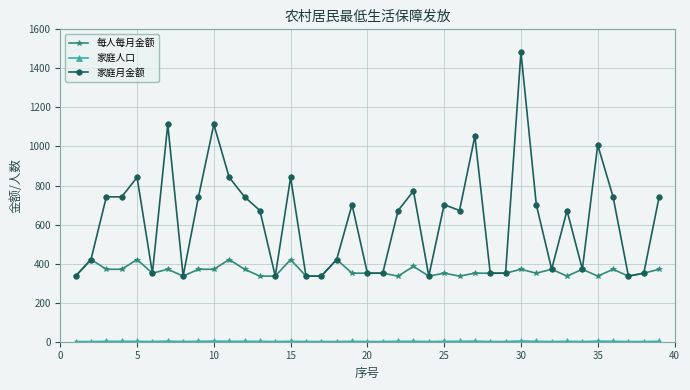

At how many categories does at least one series exceed 180?

39